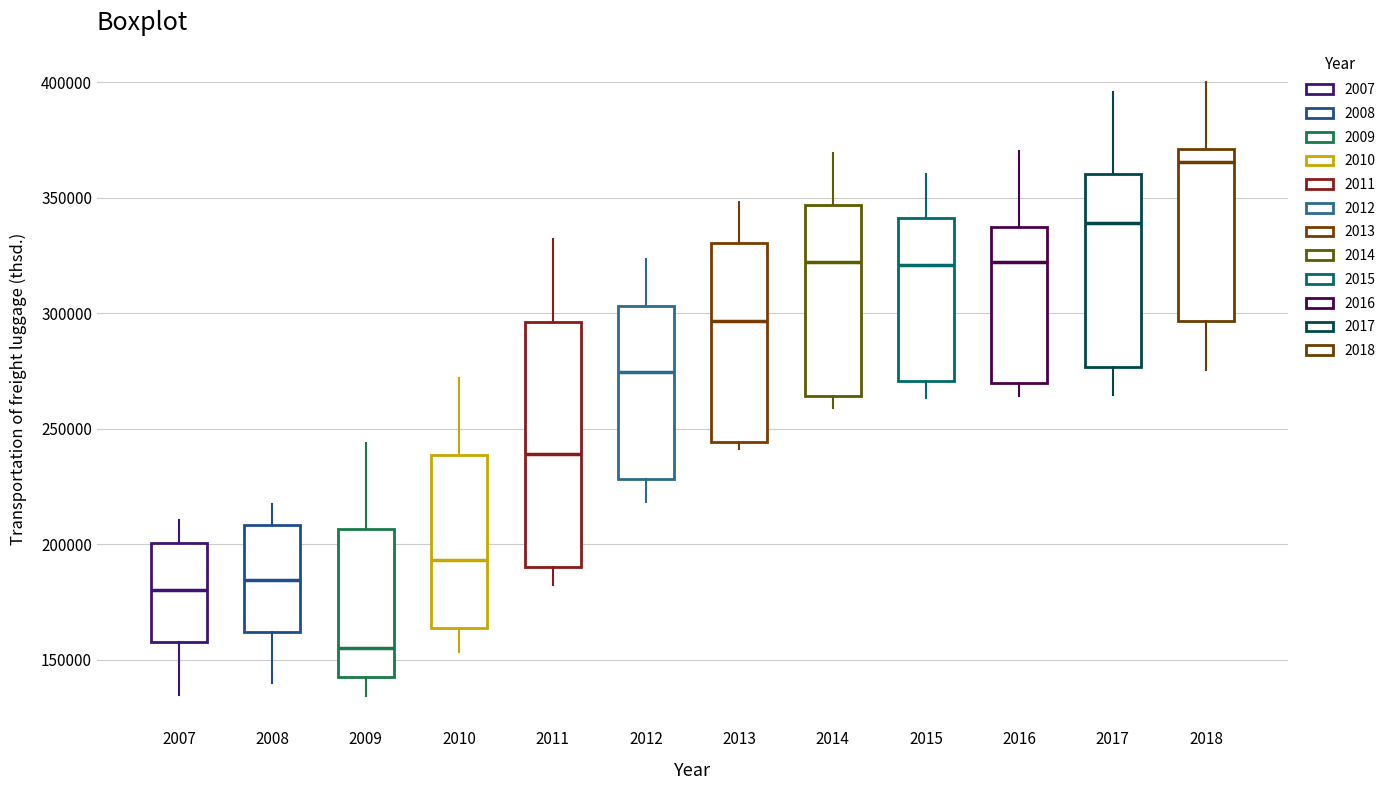

Which box's median line is the highest?

2018